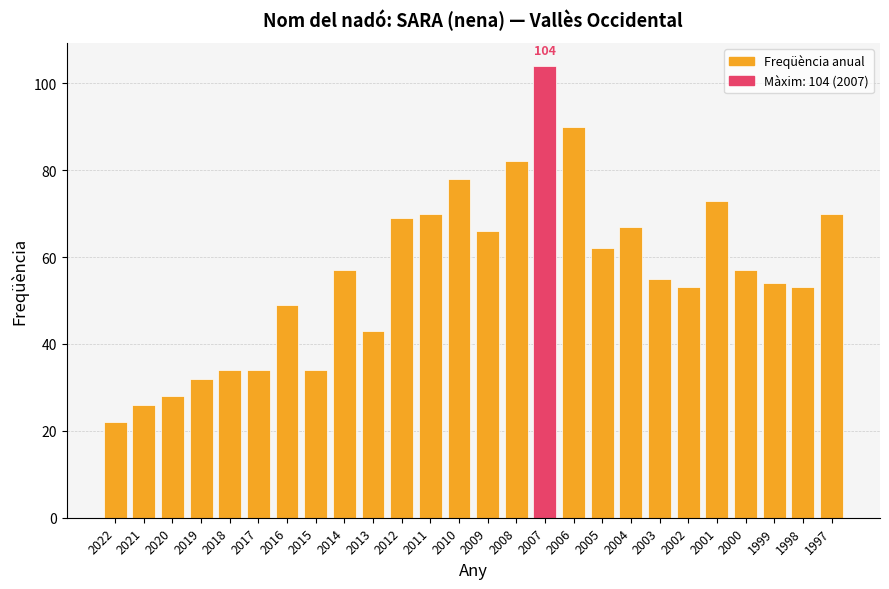

How many categories are shown in the chart?

26